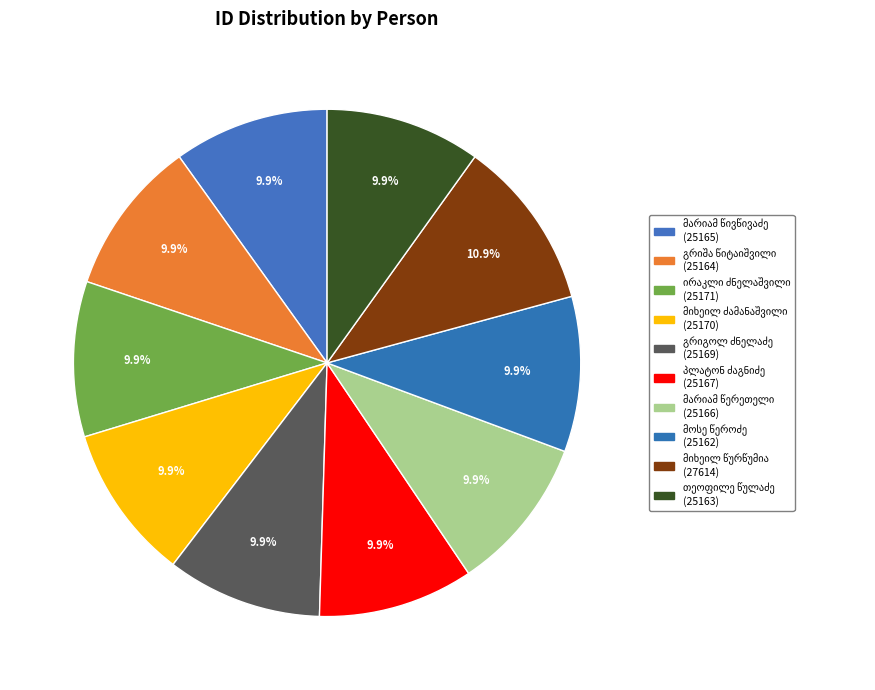

How many segments does this pie chart have?

10